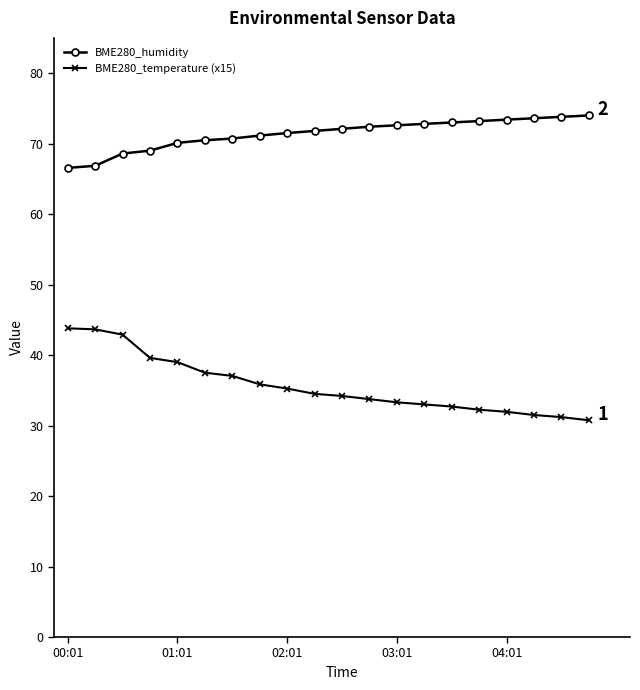

True or false: BME280_humidity and BME280_temperature (x15) cross at least once.

False